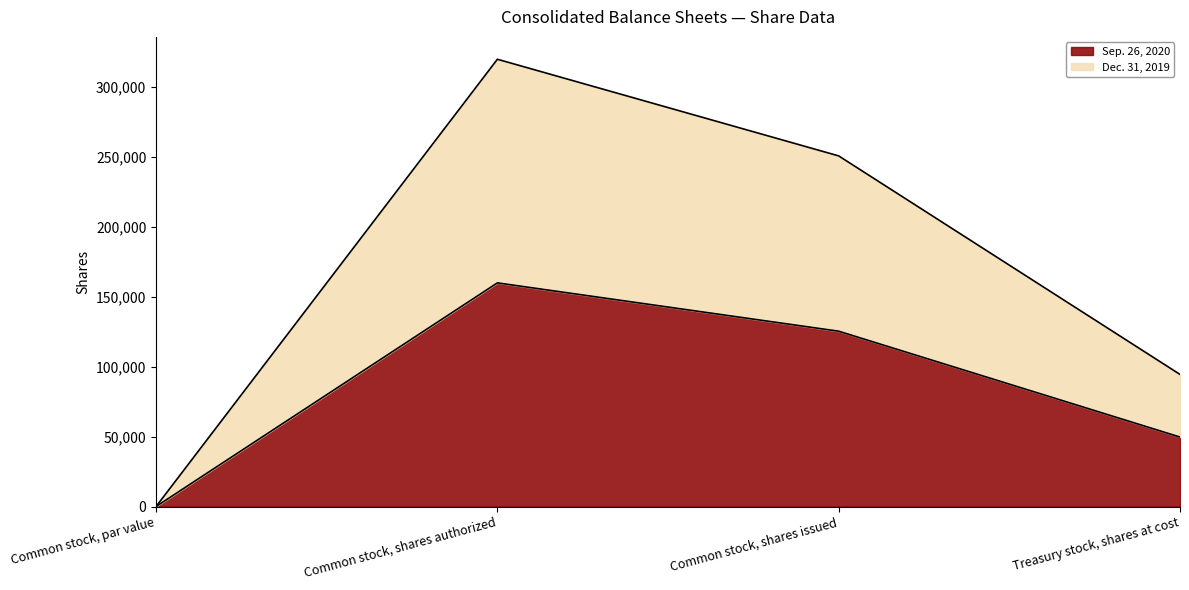

What value does the Sep. 26, 2020 series have at Treasury stock, shares at cost, to the nearest 10?

49700